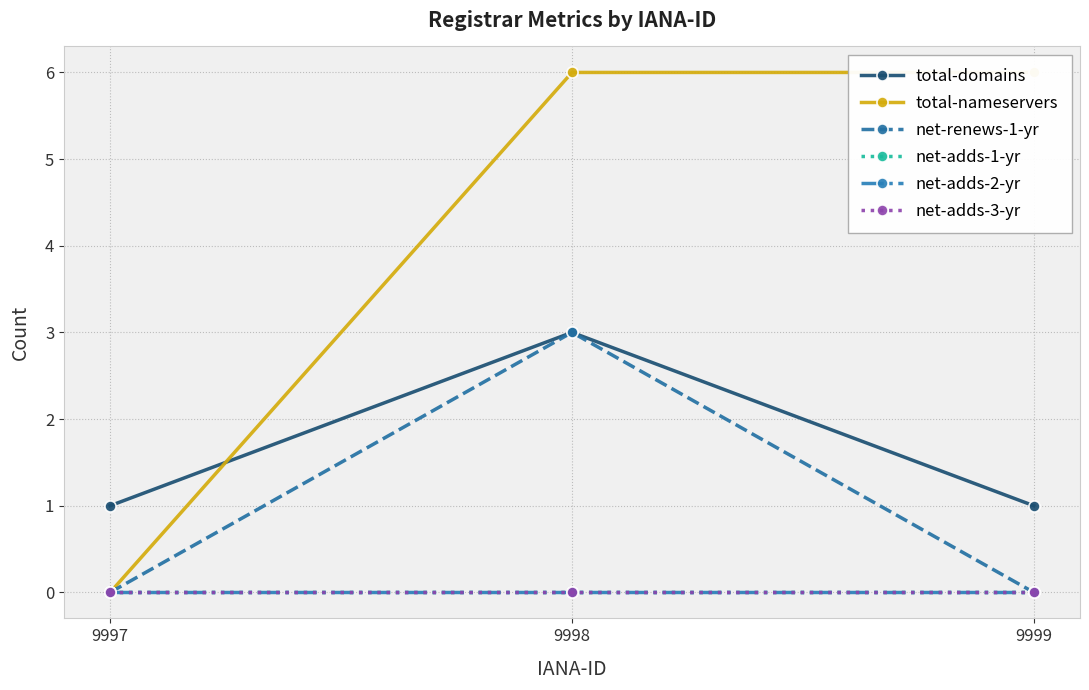

Reading left to right, extract all data points from this chart.

total-domains: 1	3	1
total-nameservers: 0	6	6
net-renews-1-yr: 0	3	0
net-adds-1-yr: 0	0	0
net-adds-2-yr: 0	0	0
net-adds-3-yr: 0	0	0